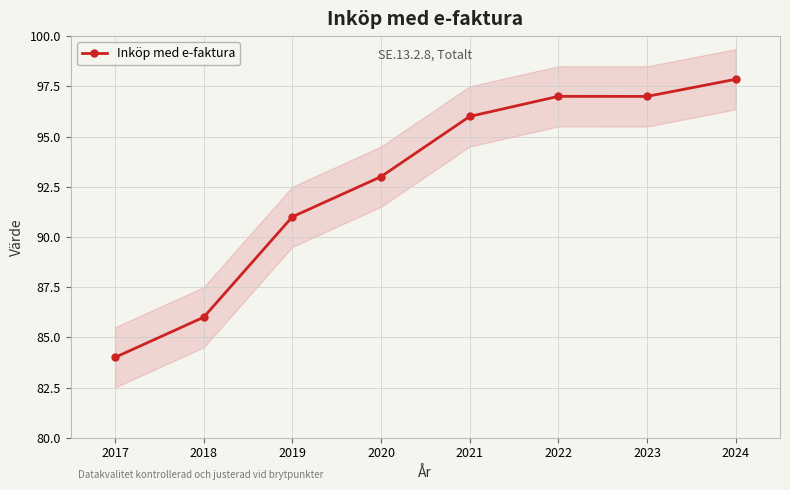

Where is Inköp med e-faktura nearest to the value 90?

2019